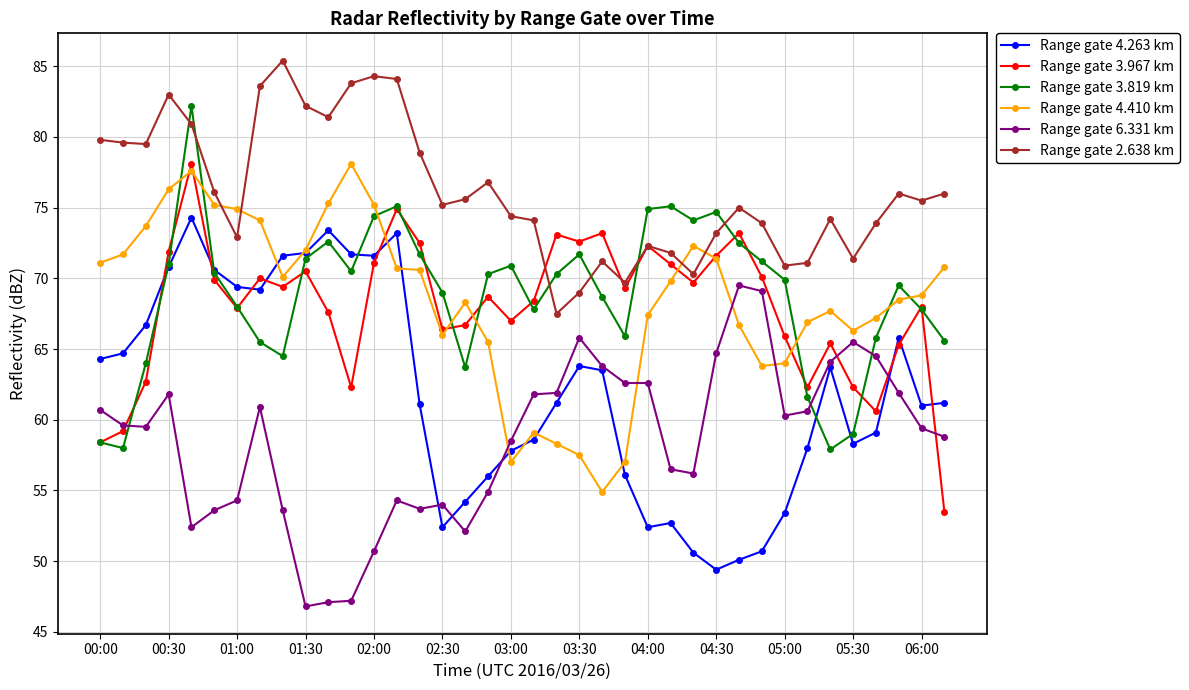

True or false: Range gate 6.331 km and Range gate 2.638 km intersect in this chart.

False